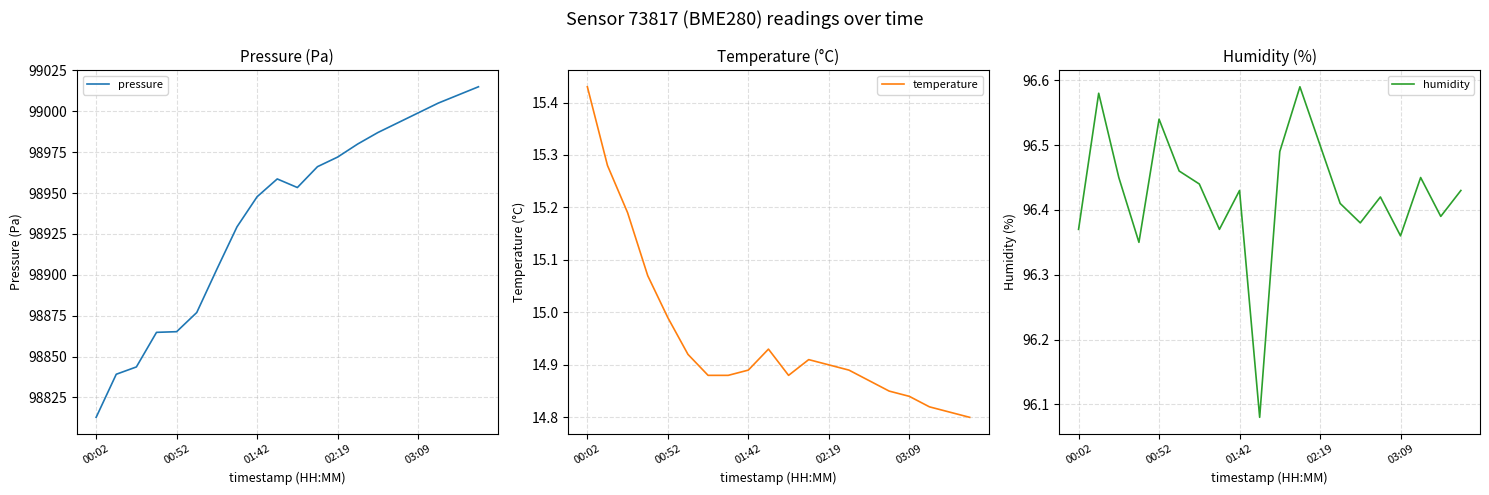

At how many categories does at least one series exceed 95449?

20